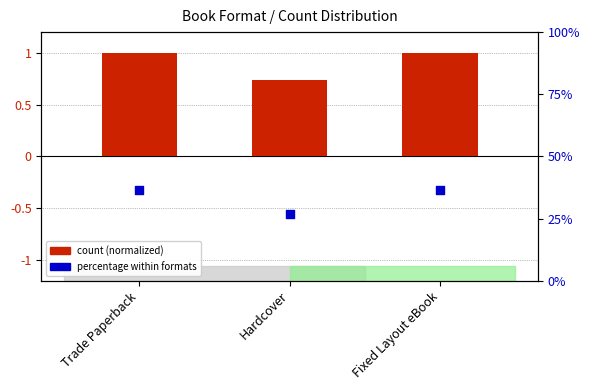

Which series has the largest total across all categories?

percentage within formats